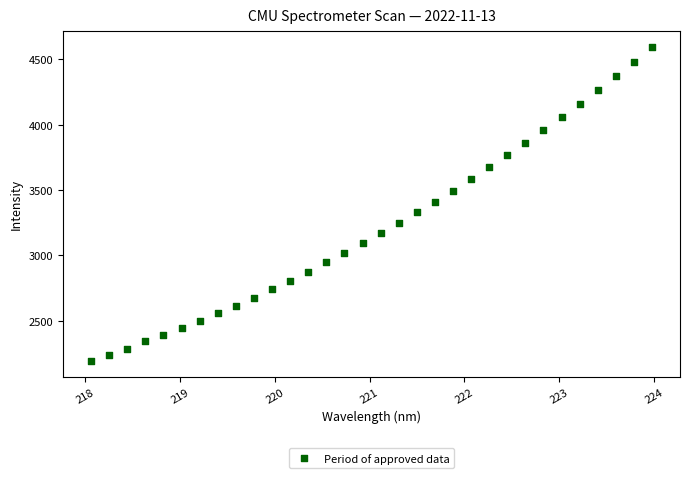

What is the range of Y values (max minus min)?

2403.5